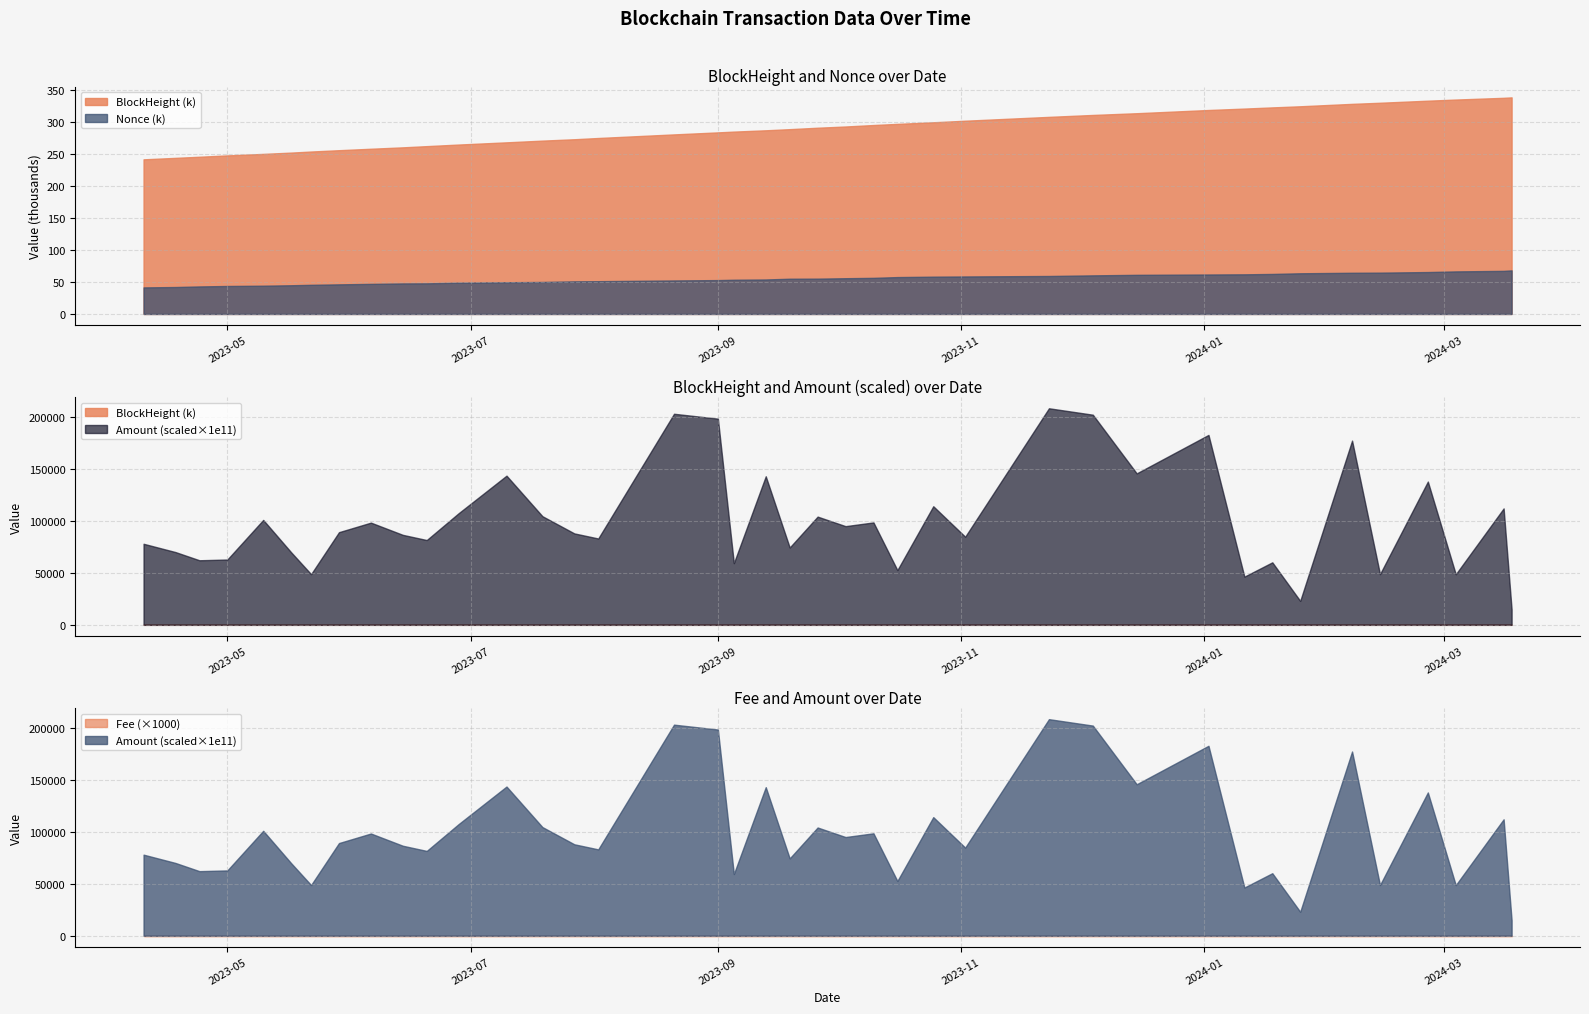

How many data points does each series have?

40